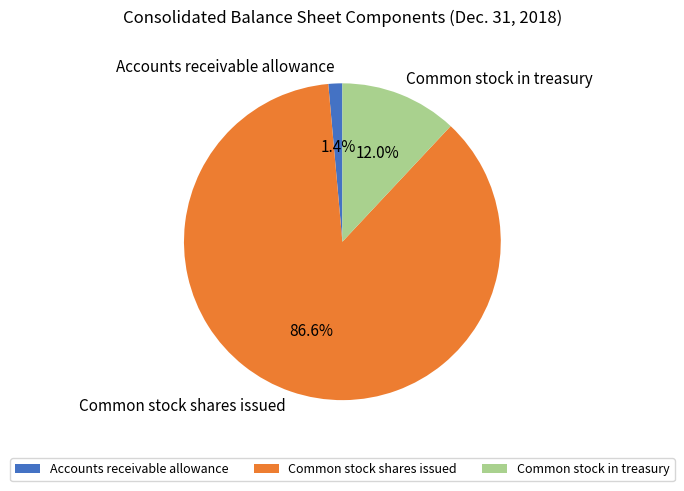

Combined, what portion of the pie is Accounts receivable allowance and Common stock shares issued?

88.0%